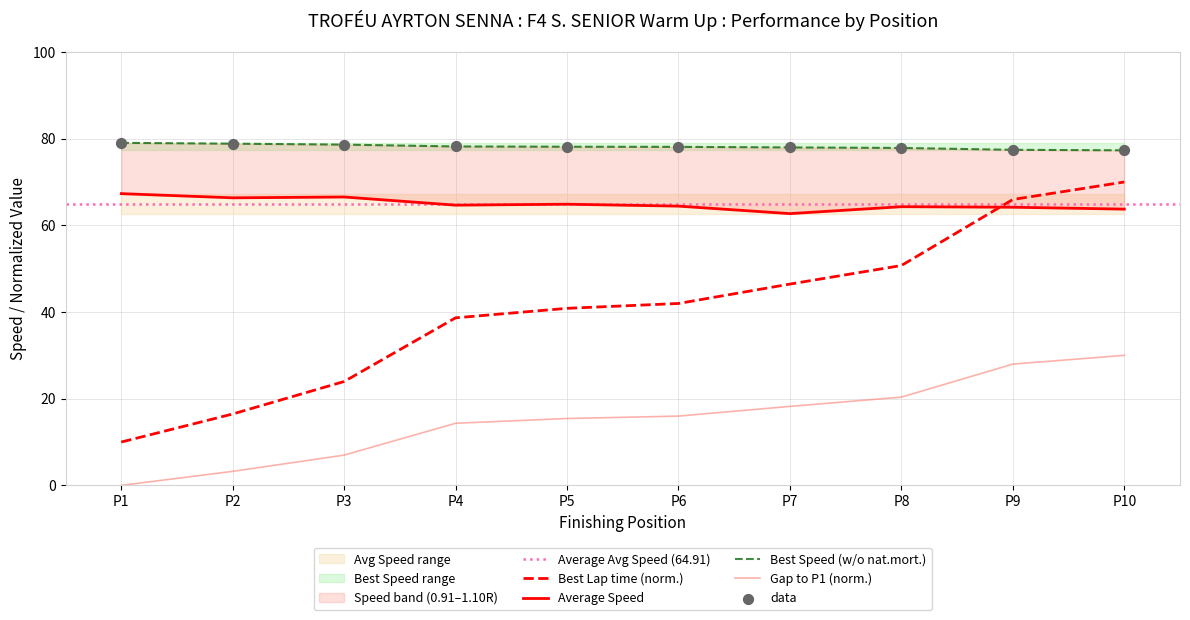

The Best Lap time (norm.) series shows 27.7 at P6. True or false?

False